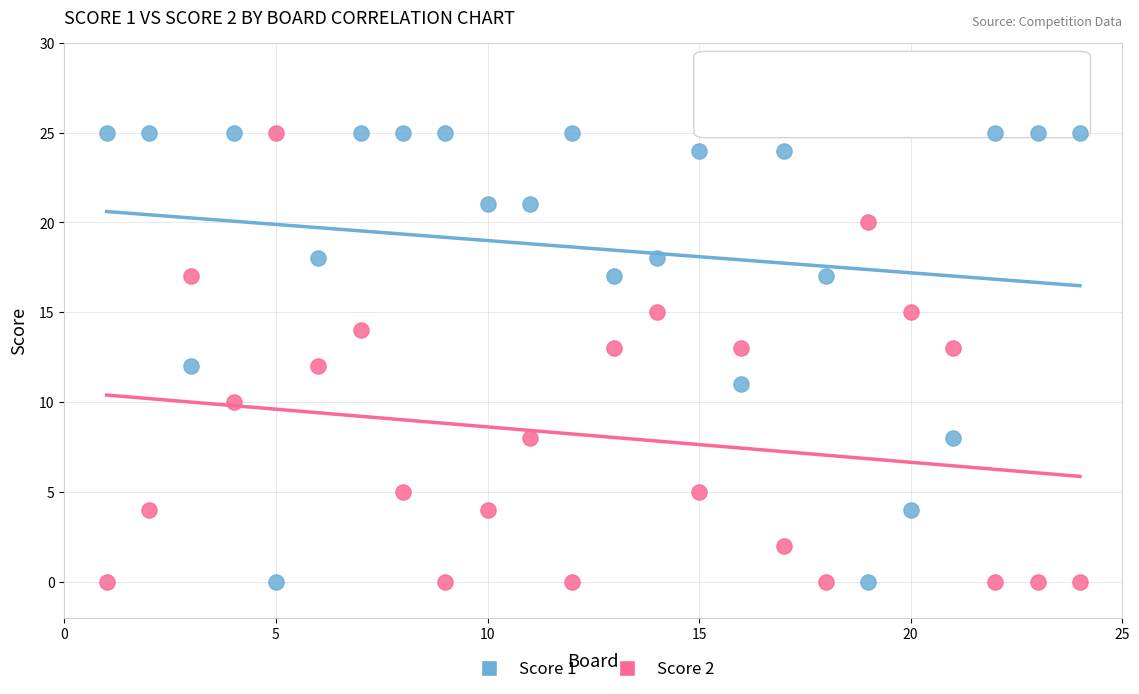

What are all the series names shown in the legend?

Score 1, Score 2